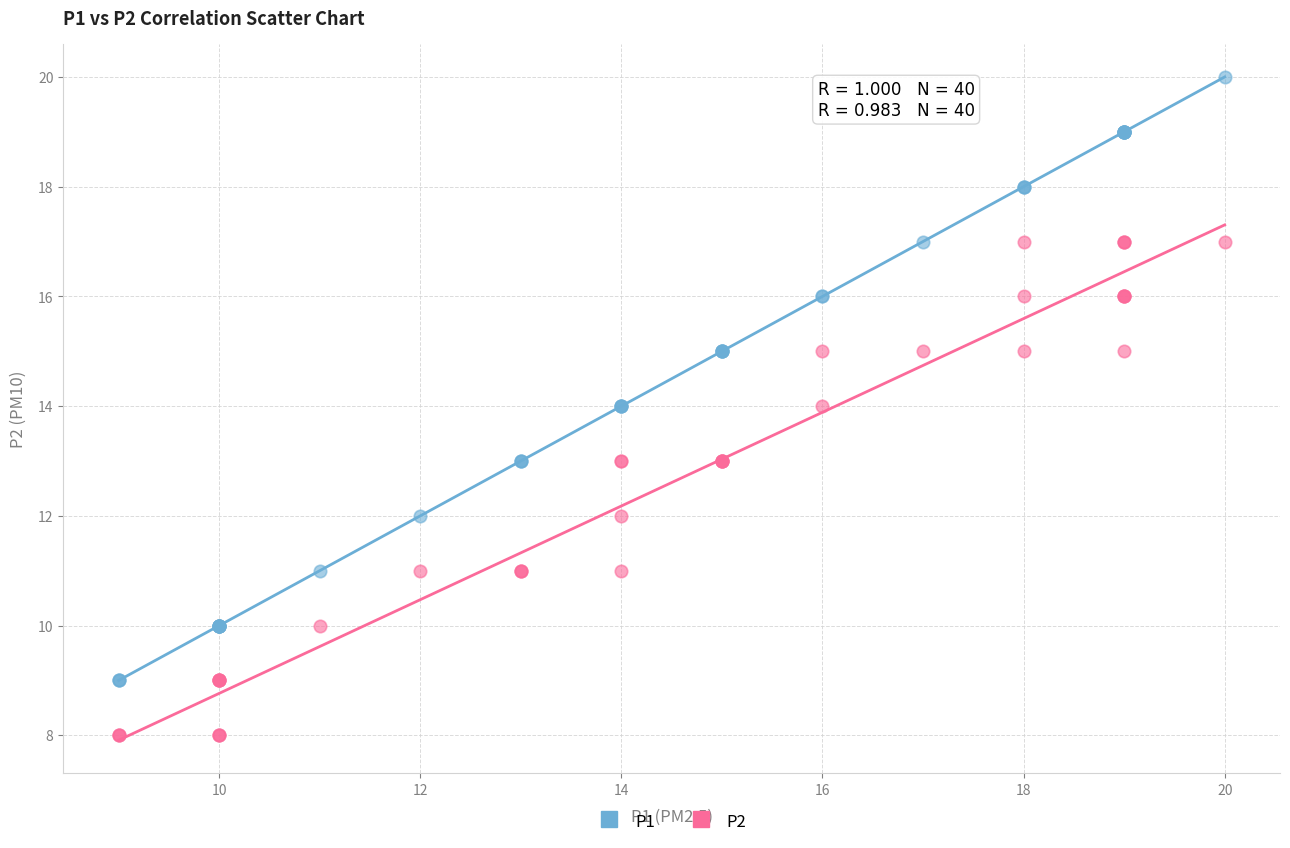

What is the X range (max minus min) for the scatter plot?

11